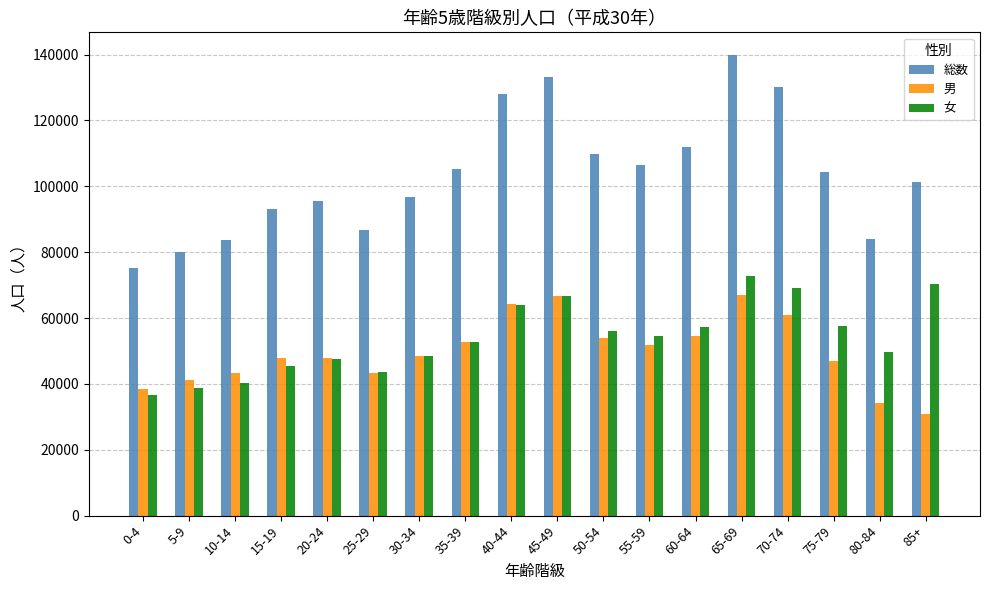

What value does the 総数 series have at 5-9, to the nearest 10?

79940